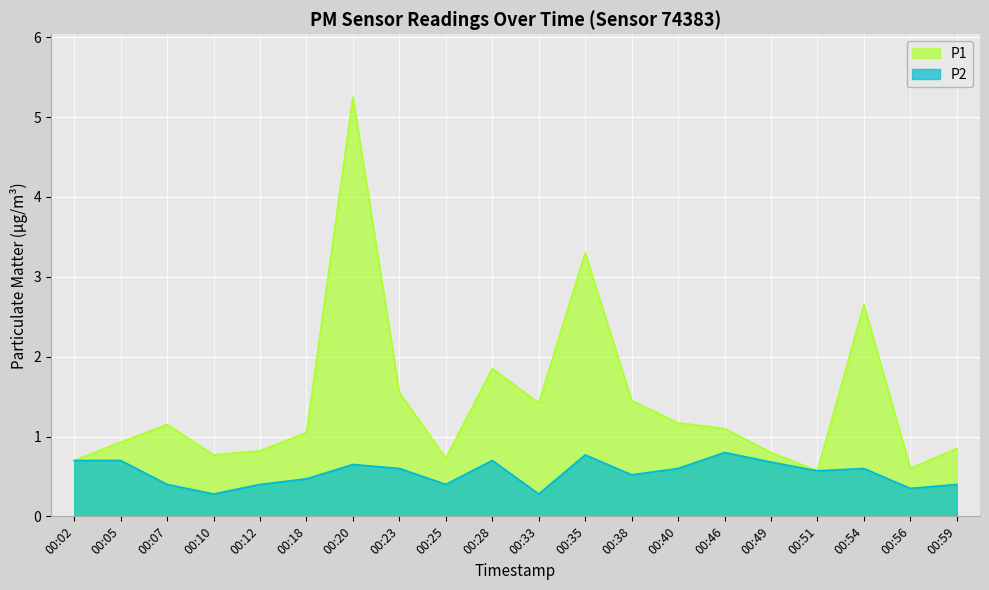

True or false: P2 has a value of 0.3 at 00:10.

True